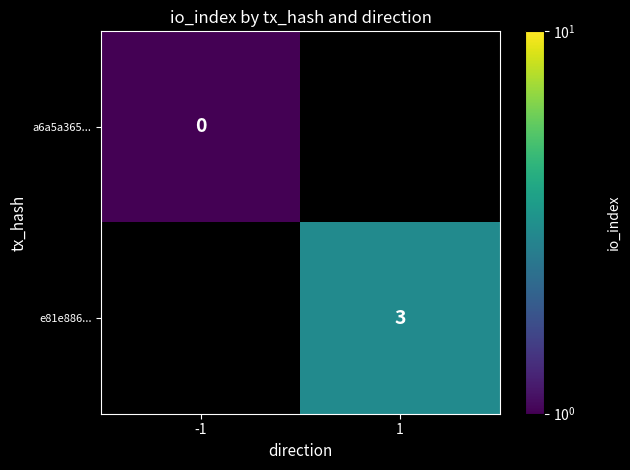

How many distinct data groups are displayed?

2